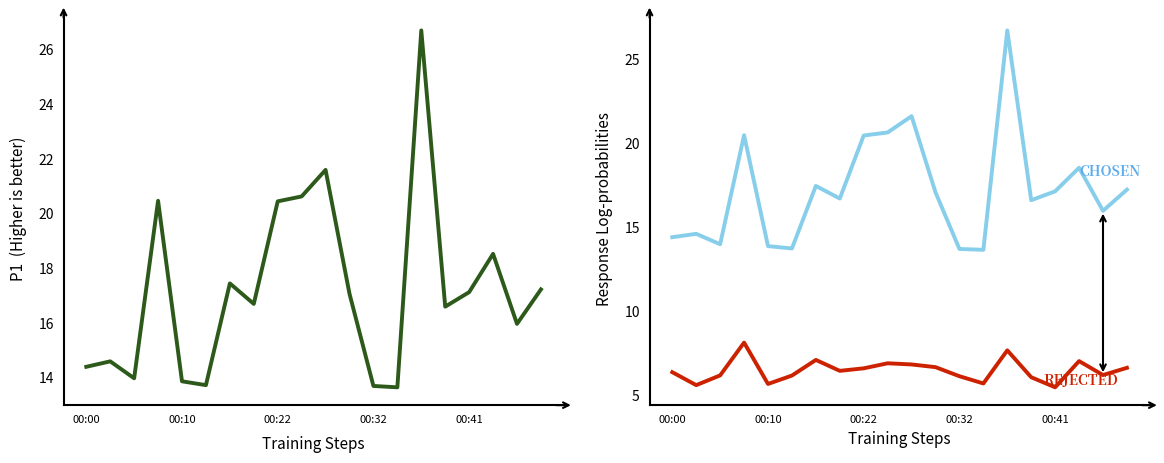

What is the difference between the second highest and minimum values in the P1 series?

8.0